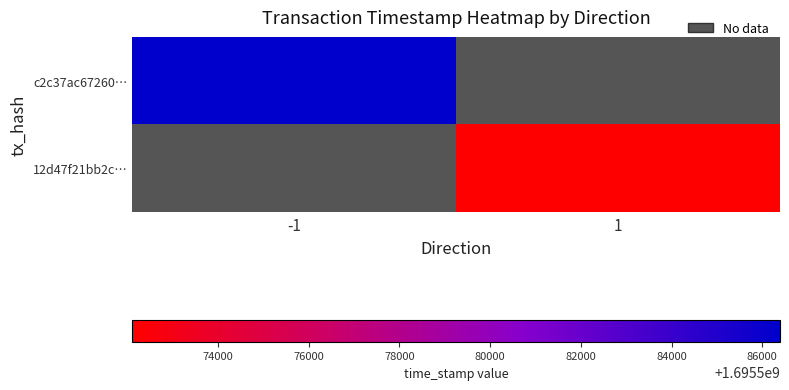

How many positive values does the 12d47f21bb2c… series have?

1